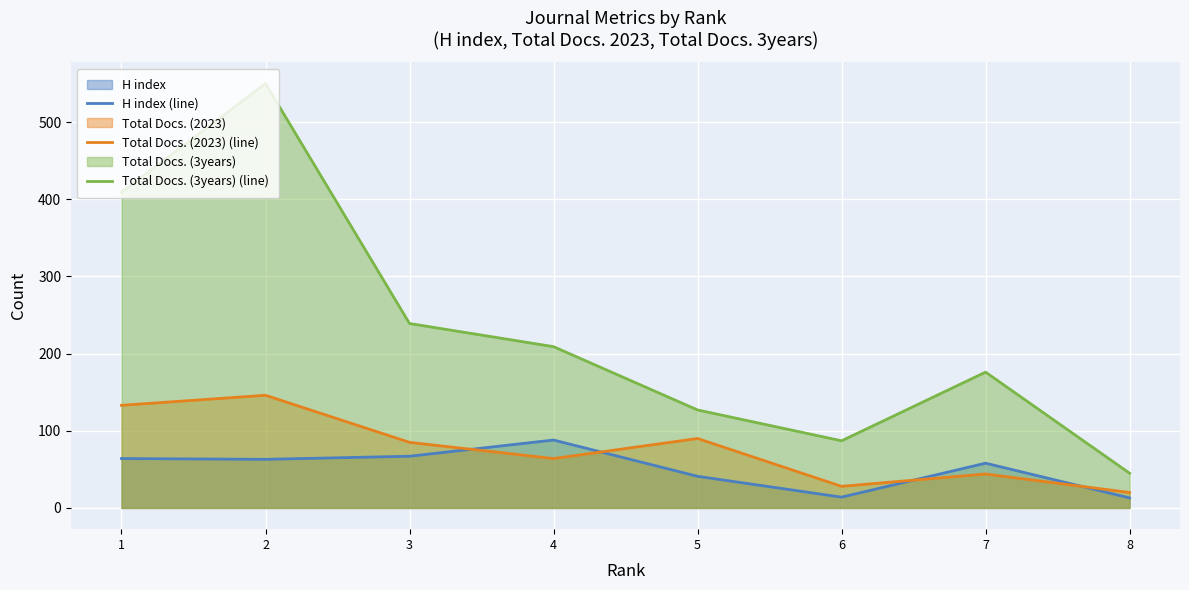

What is the spread (max minus min) of values at 5?

86